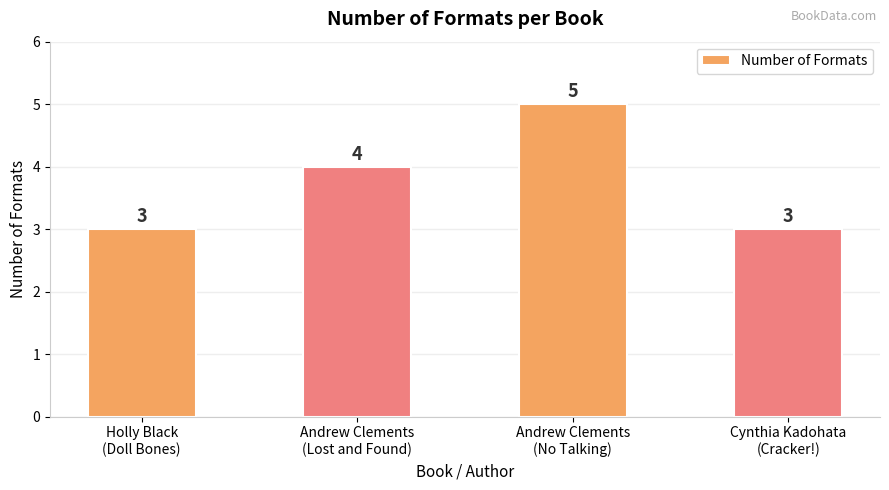

What is the sum of all values?

15